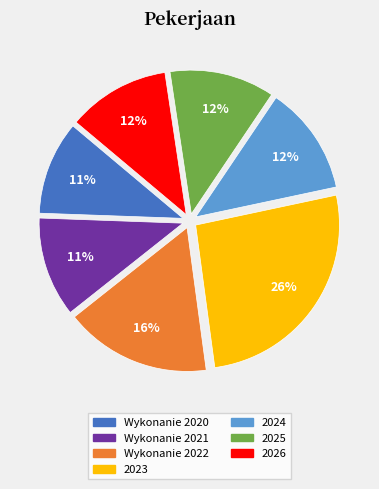

To the nearest percent, what portion does Wykonanie 2020 represent?

11%